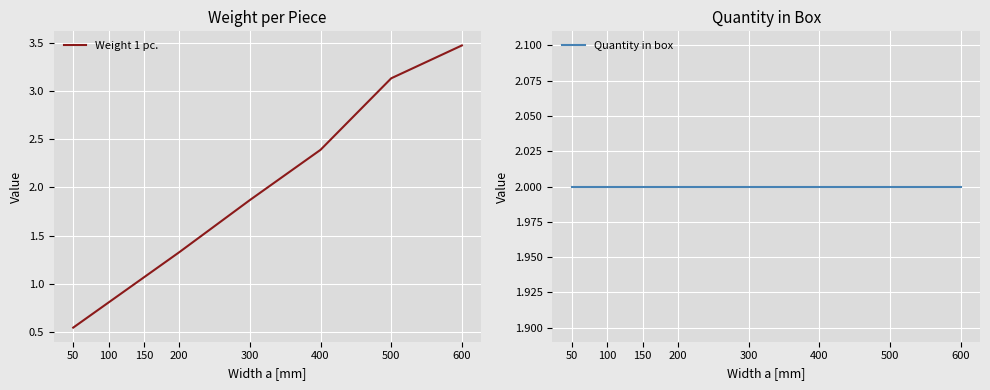

Does the chart display data point markers on the line(s)?

No